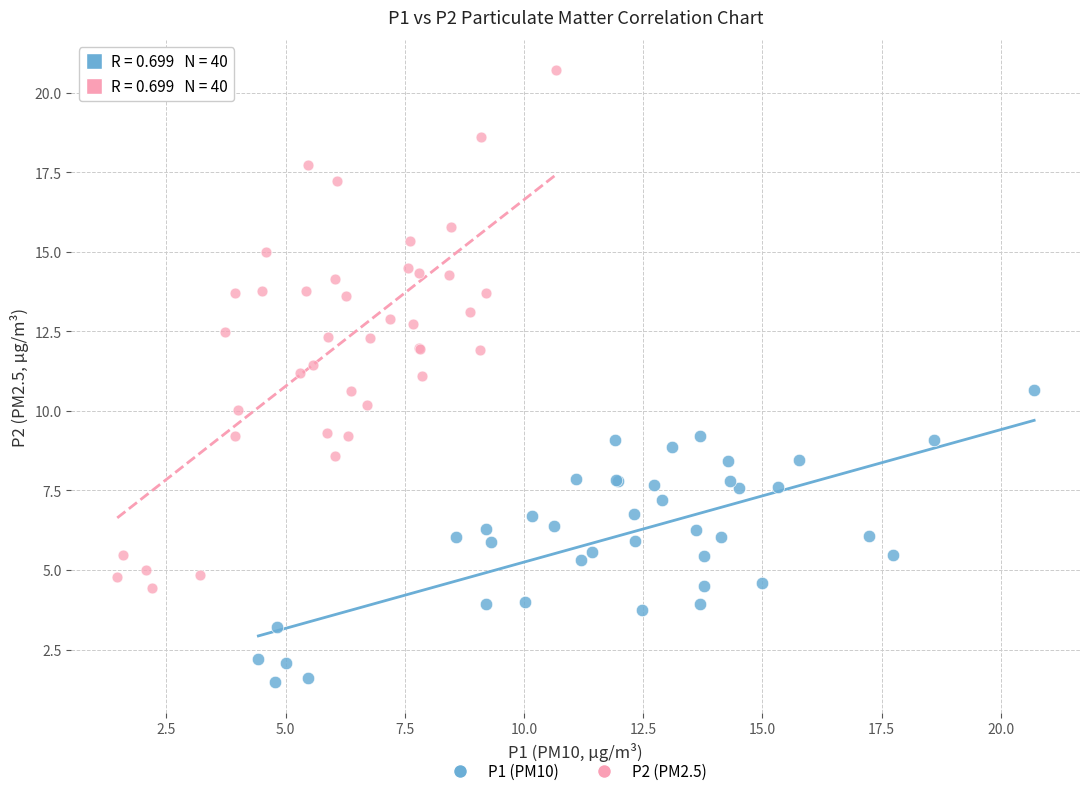

Which series reaches the minimum Y coordinate?

P1 (PM10)